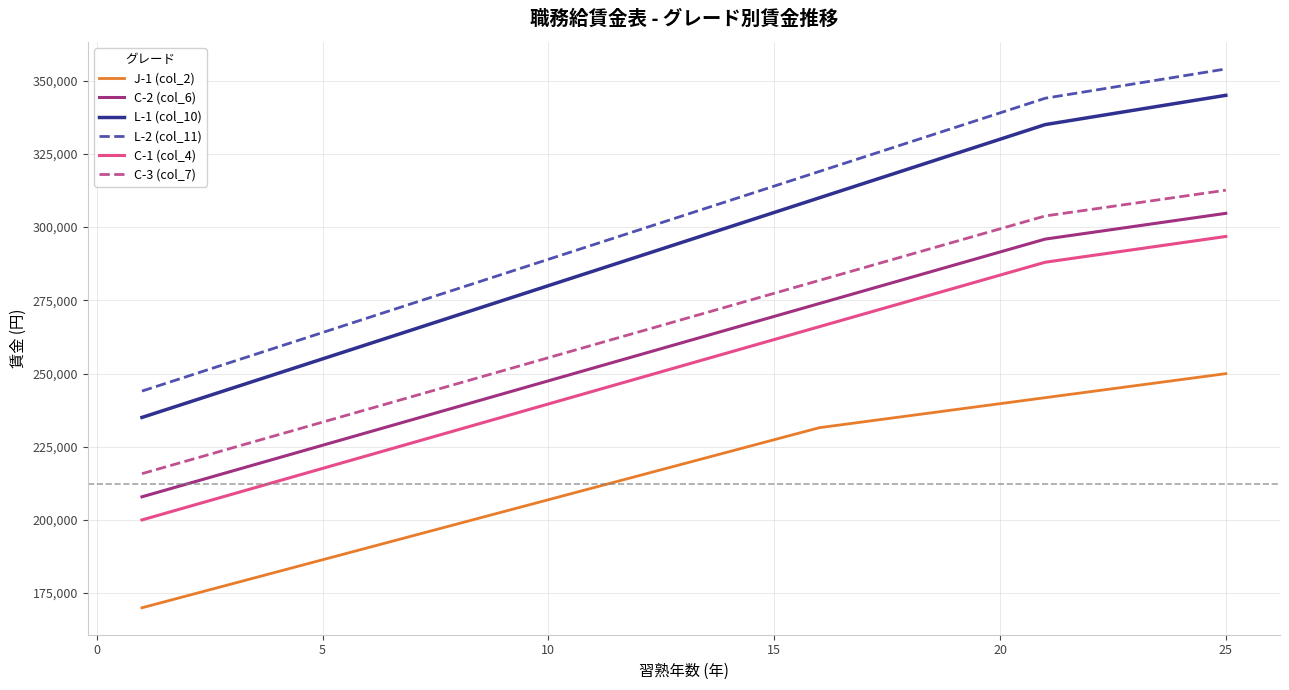

What is the maximum value for J-1 (col_2)?

249950